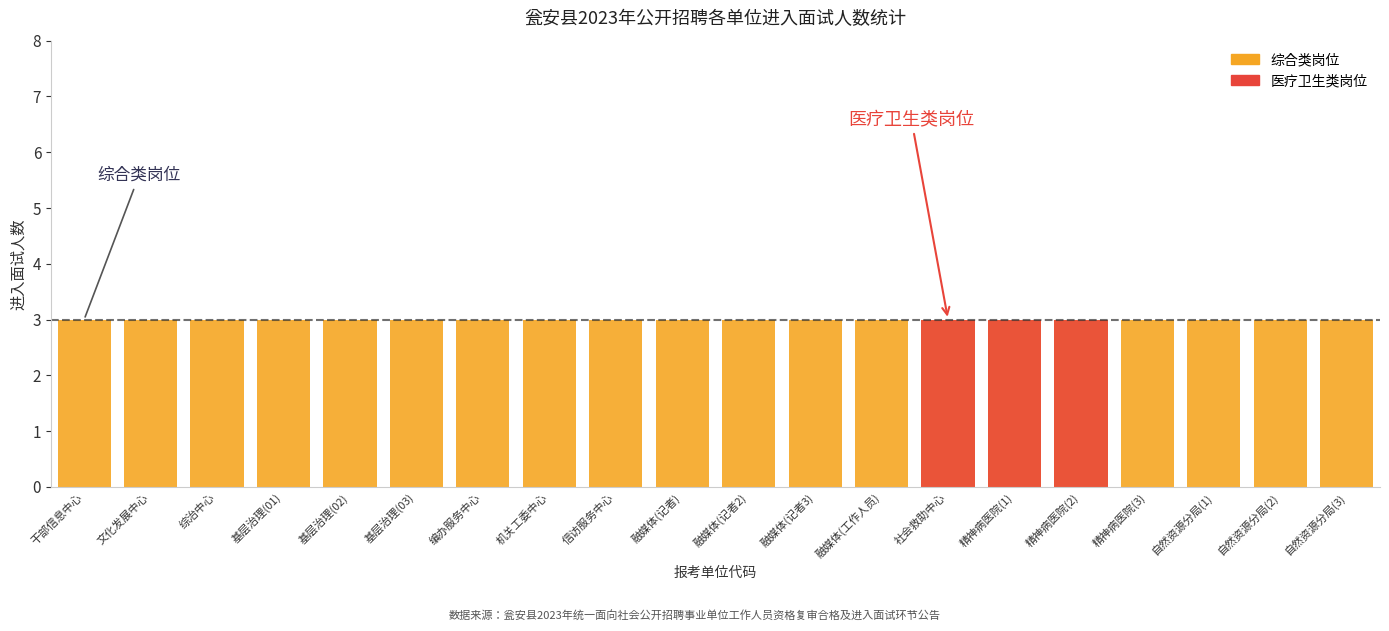

Rank the categories by 综合类岗位 value from lowest to highest.

干部信息中心, 文化发展中心, 综治中心, 基层治理(01), 基层治理(02), 基层治理(03), 编办服务中心, 机关工委中心, 信访服务中心, 融媒体(记者), 融媒体(记者2), 融媒体(记者3), 融媒体(工作人员), 社会救助中心, 精神病医院(1), 精神病医院(2), 精神病医院(3), 自然资源分局(1), 自然资源分局(2), 自然资源分局(3)